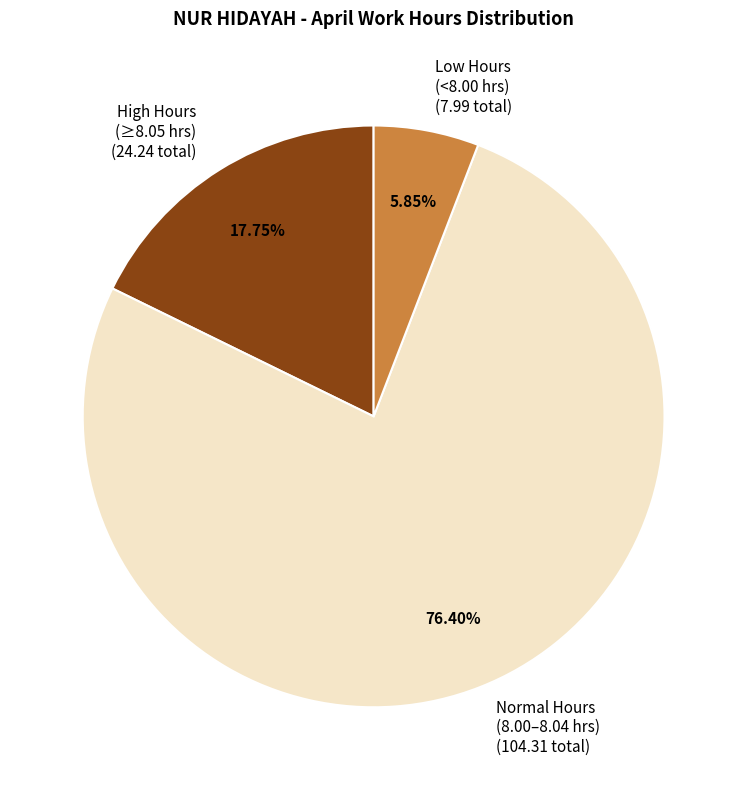

Do Low Hours (<8.00 hrs) (7.99 total) and Normal Hours (8.00–8.04 hrs) (104.31 total) together represent more than half of the pie?

Yes